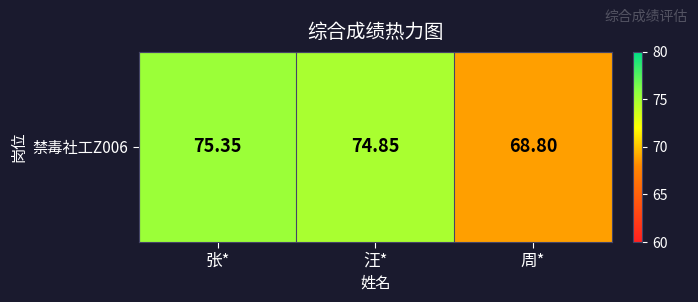

What is the change in value from 张* to 周*?

-6.5